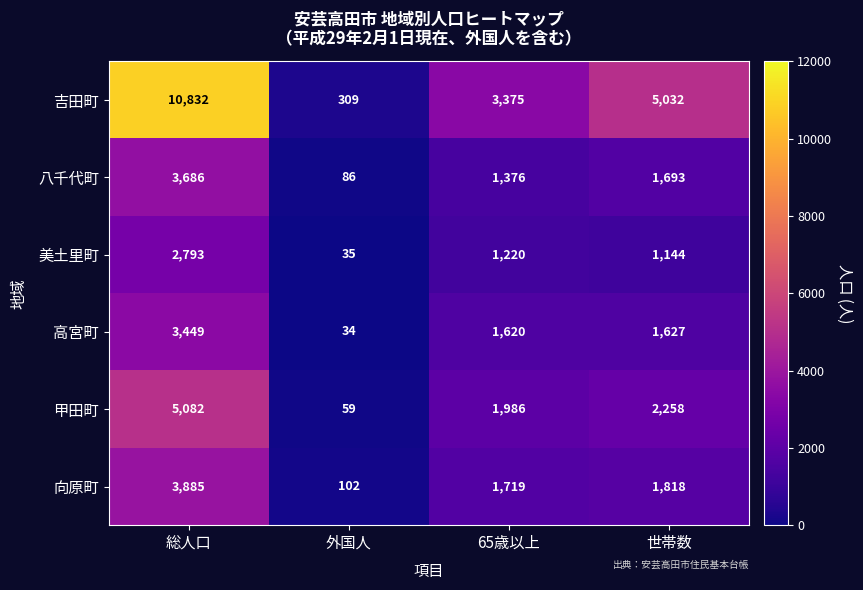

Rank the series by their maximum value, from lowest to highest.

美土里町, 高宮町, 八千代町, 向原町, 甲田町, 吉田町